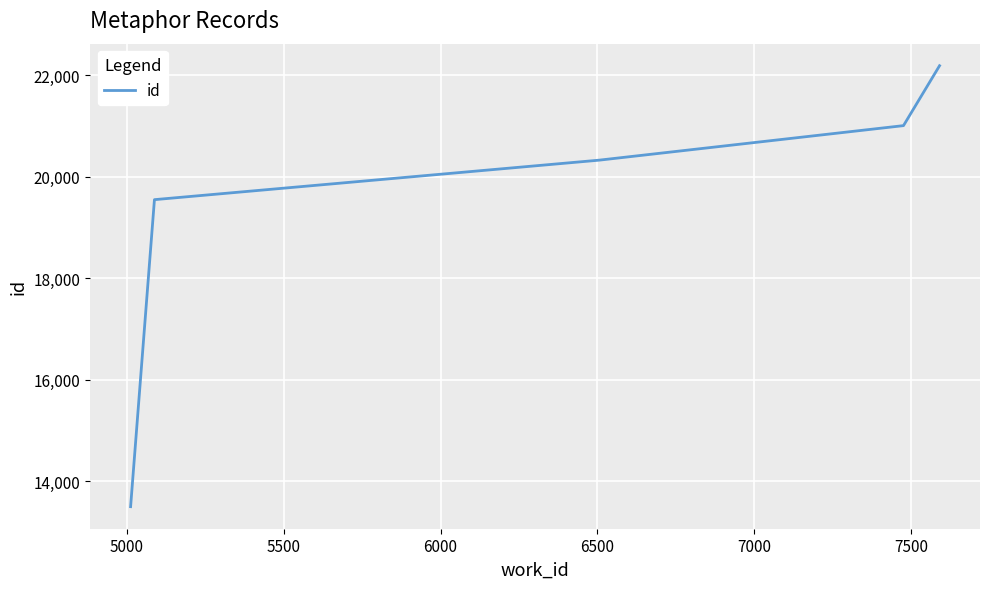

Is this an area chart (filled region under the line)?

No